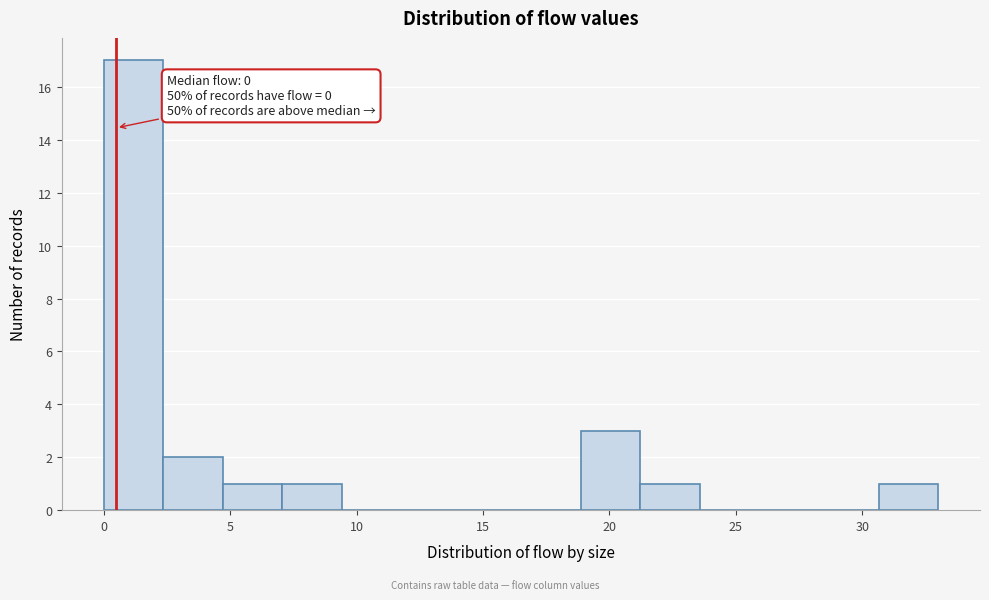

Over which range of the x-axis is the bar tallest?

0.0 to 2.5